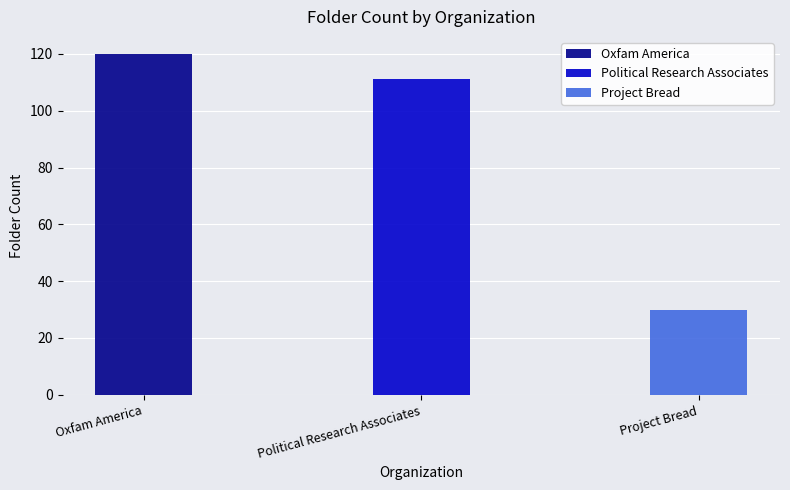

List the labels in order of value, smallest first.

Project Bread, Political Research Associates, Oxfam America